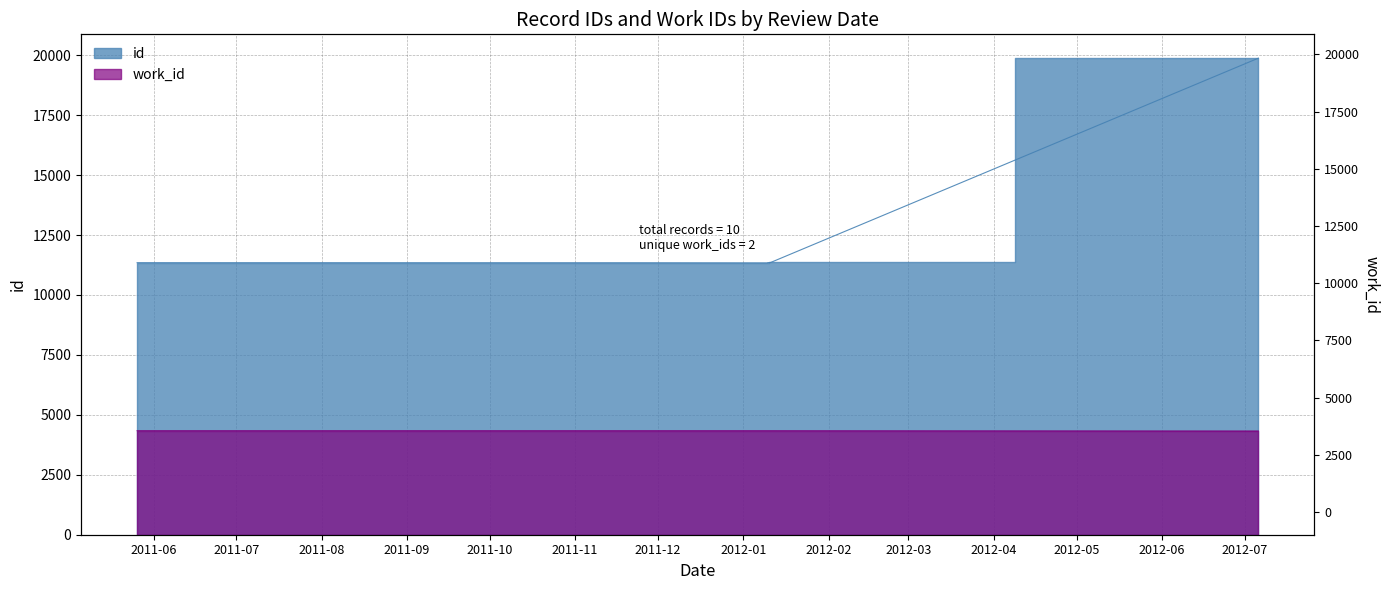

How many distinct data groups are displayed?

2